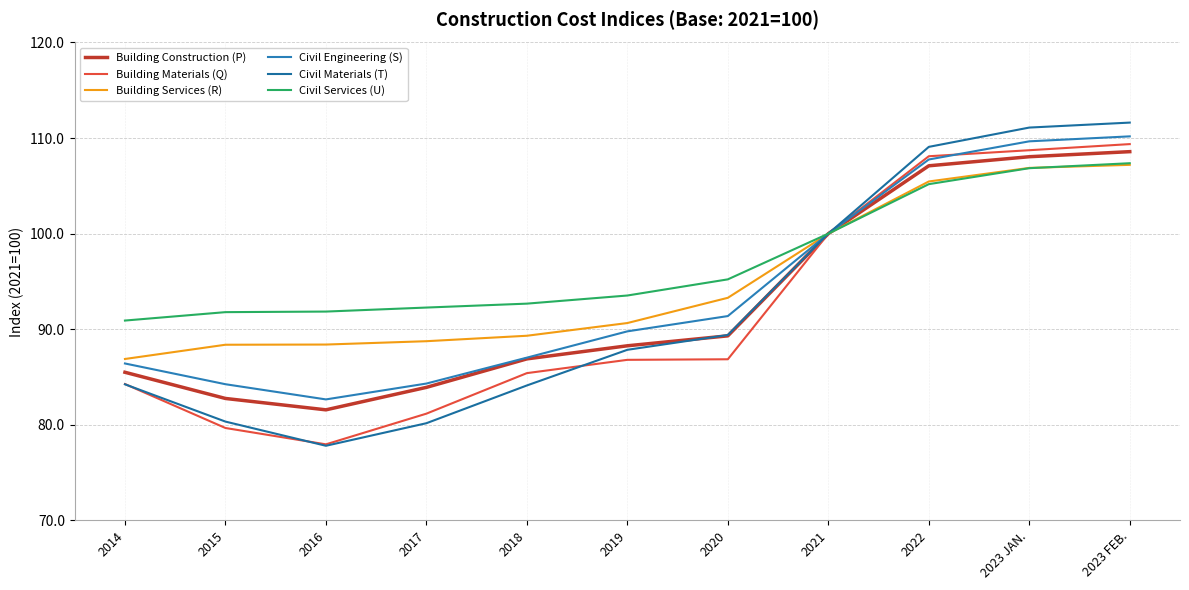

At 2016, list the series in order from smallest to largest.

Civil Materials (T), Building Materials (Q), Building Construction (P), Civil Engineering (S), Building Services (R), Civil Services (U)